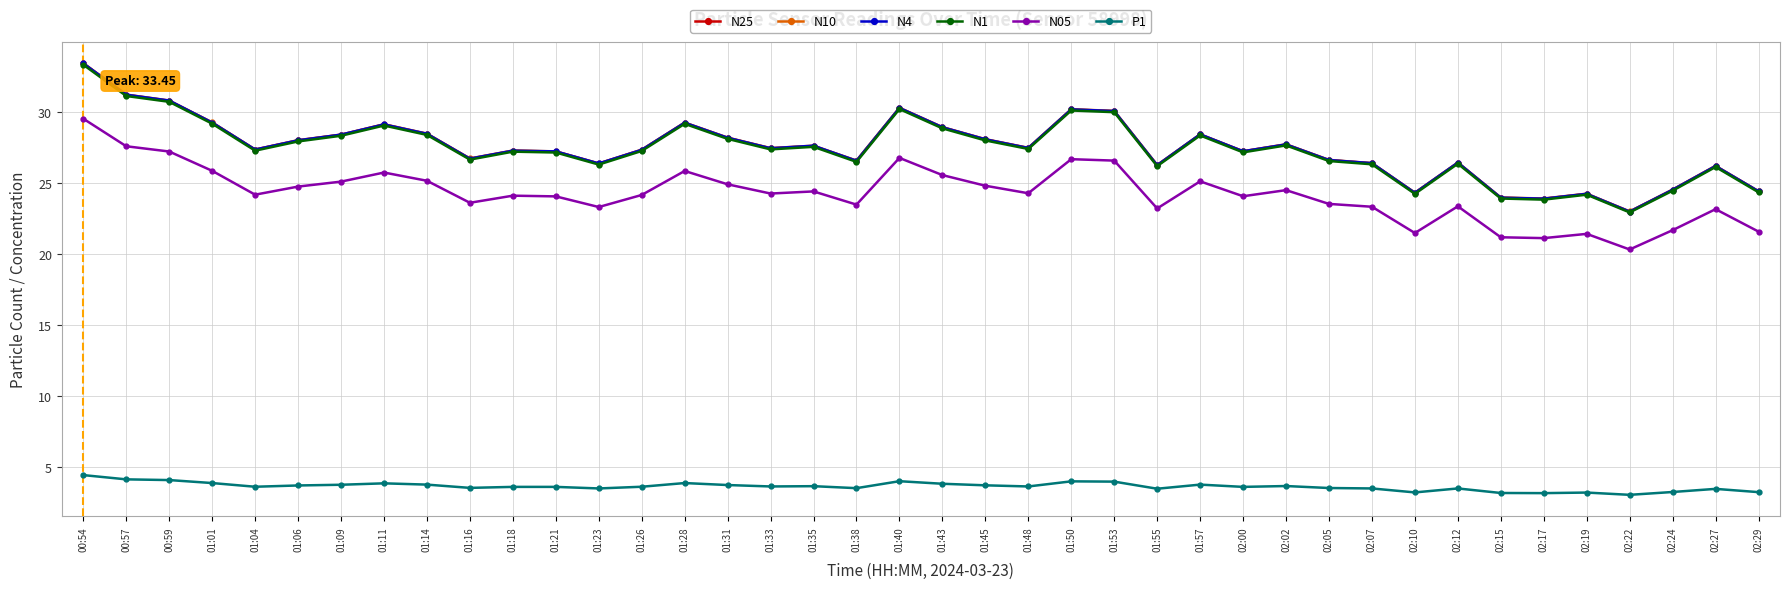

Is the value of N1 at 02:27 greater than the value of N05 at 01:50?

No